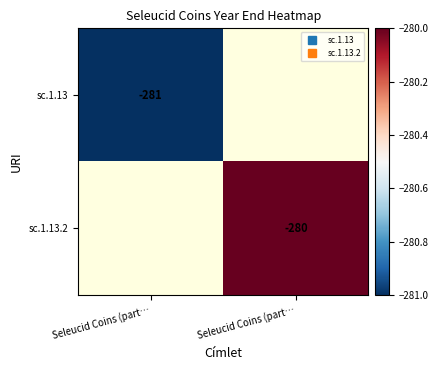

Rank the categories by sc.1.13.2 value from lowest to highest.

Seleucid Coins (part…, Seleucid Coins (part…